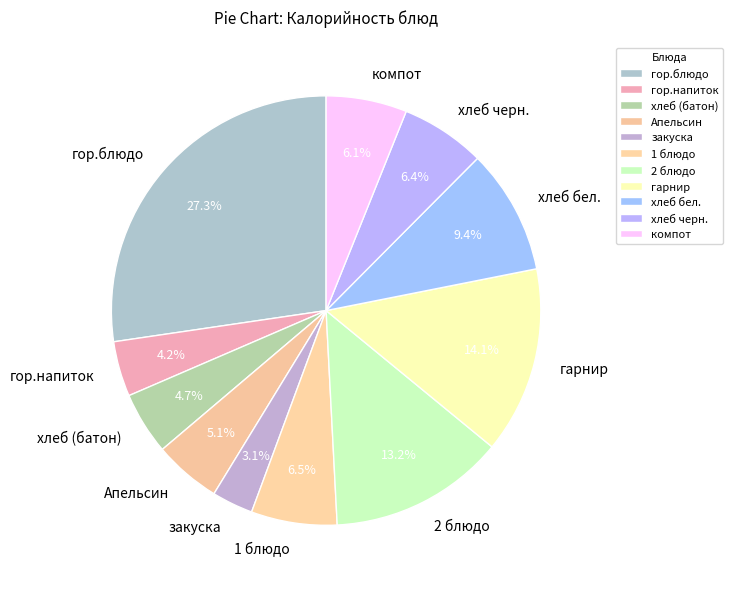

Which slice is the smallest?

закуска